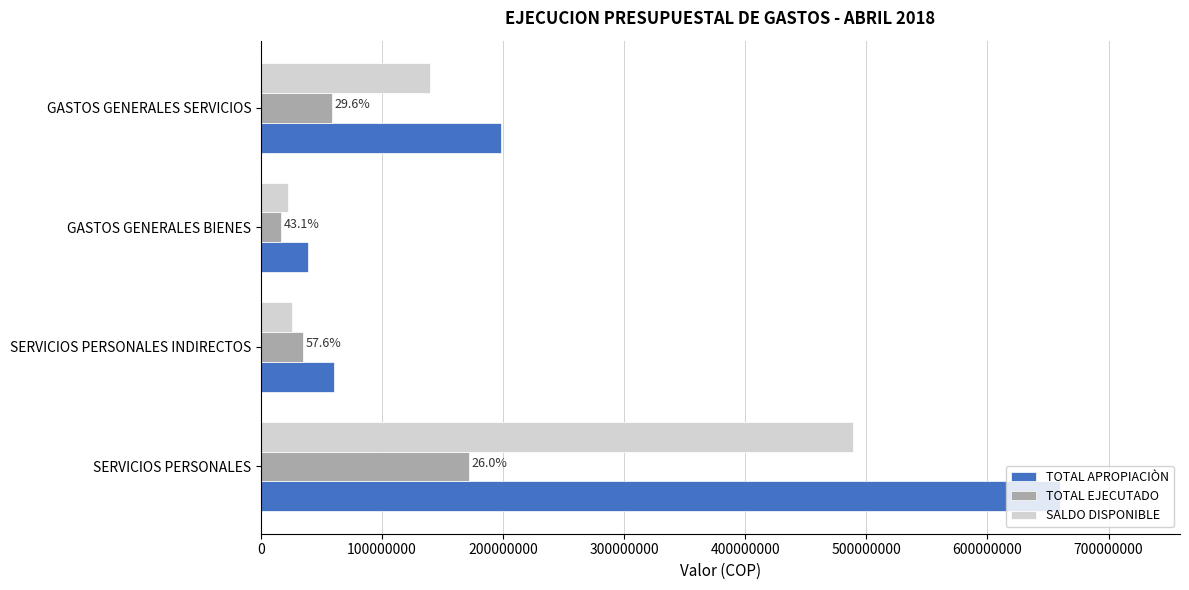

What are all the series names shown in the legend?

TOTAL APROPIACIÒN, TOTAL EJECUTADO, SALDO DISPONIBLE